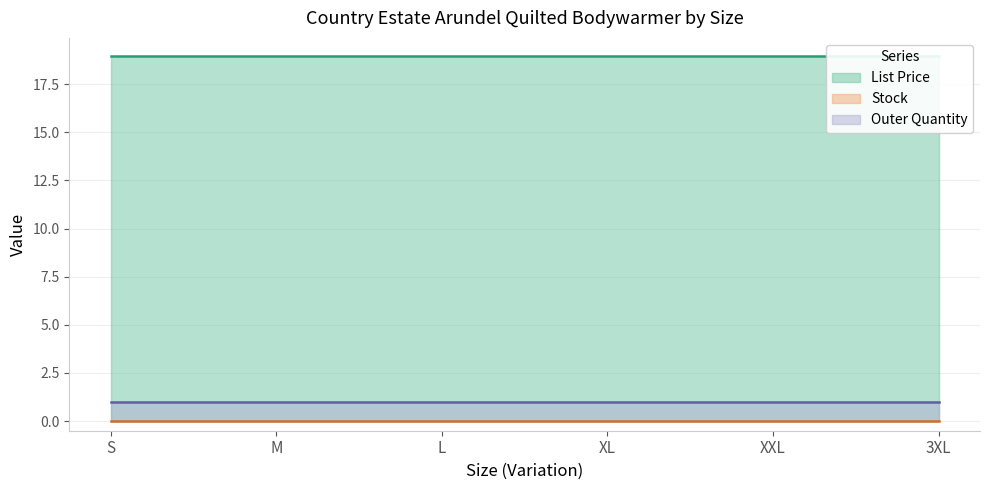

At which category is the sum across all series the highest?

S